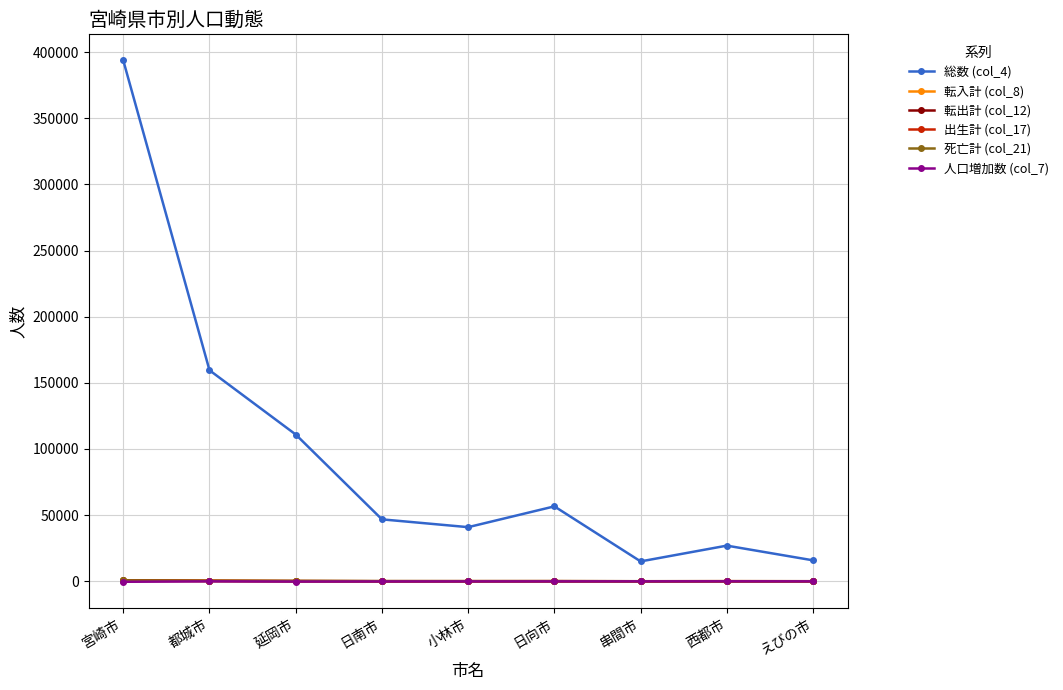

How many series are shown in this chart?

6